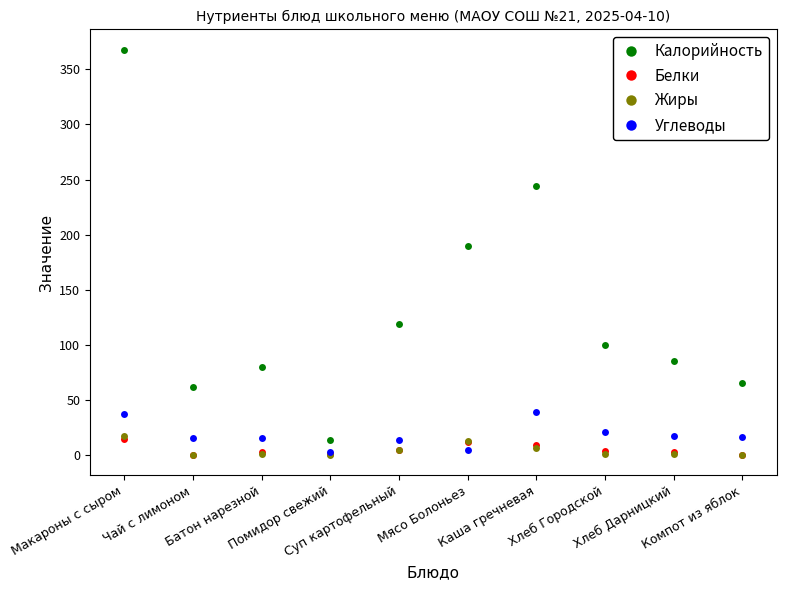

True or false: Углеводы and Калорийность intersect in this chart.

False